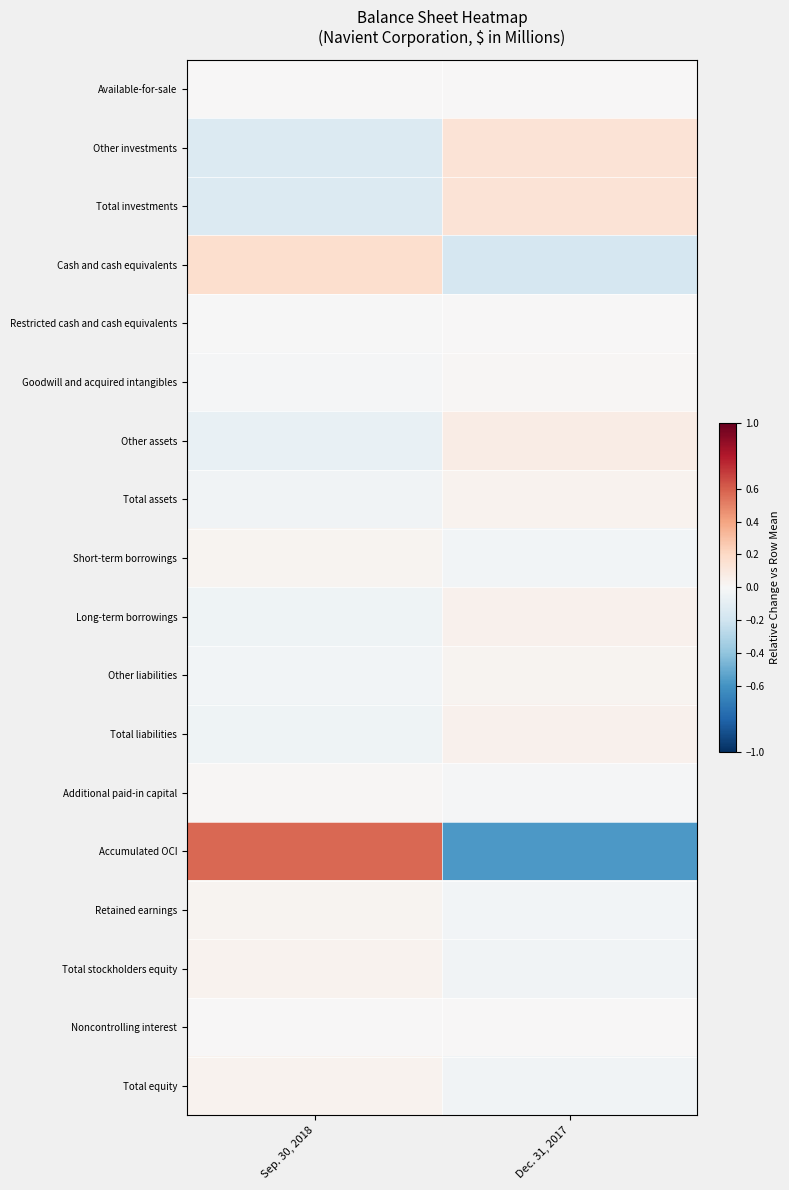

How many data points does each series have?

2